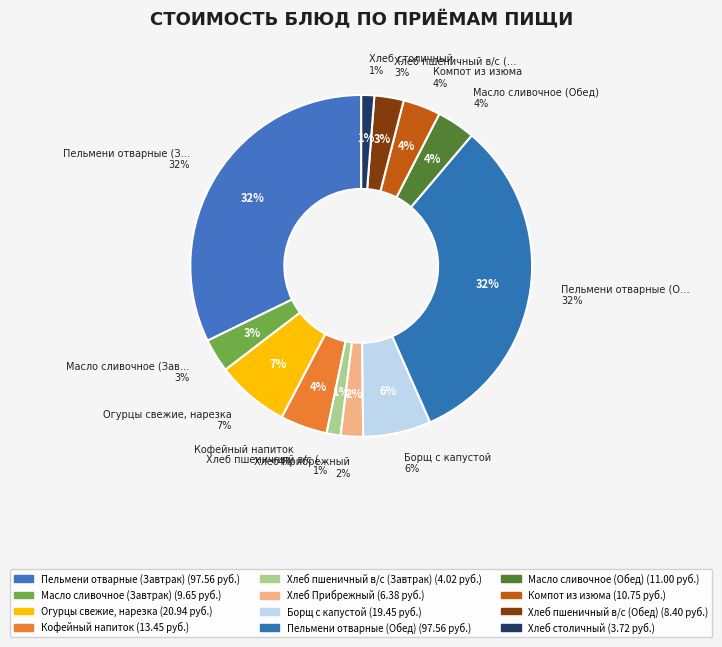

What percentage do Хлеб столичный and Кофейный напиток together represent?

5.7%